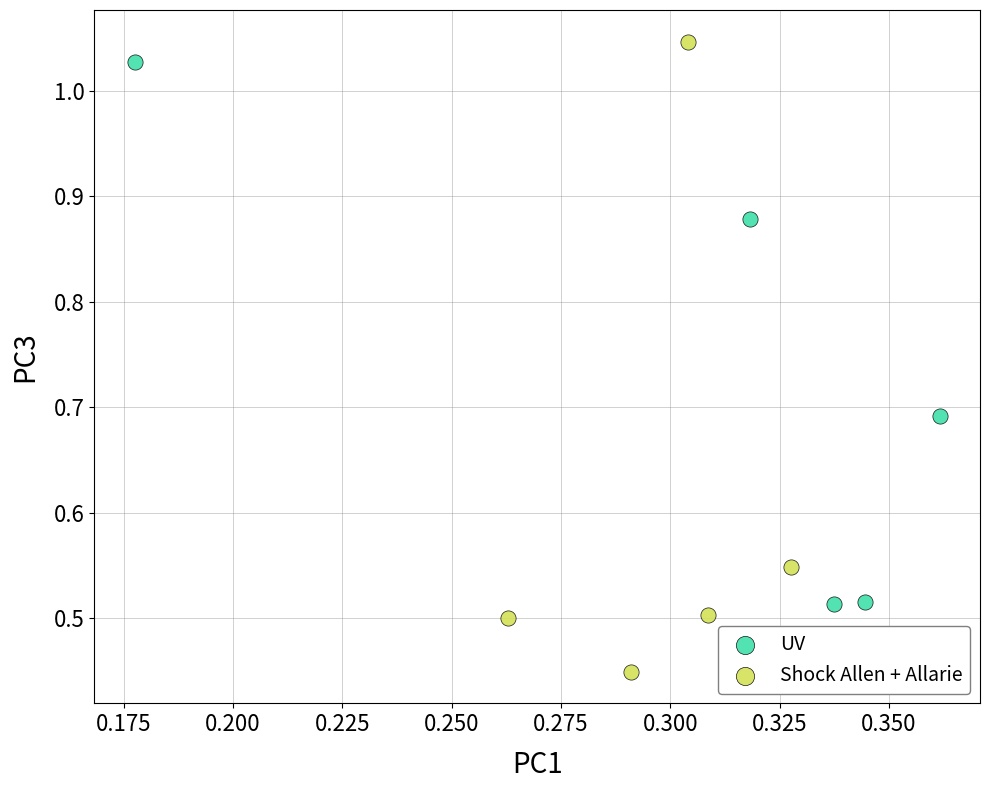

What are all the series names shown in the legend?

UV, Shock Allen + Allarie